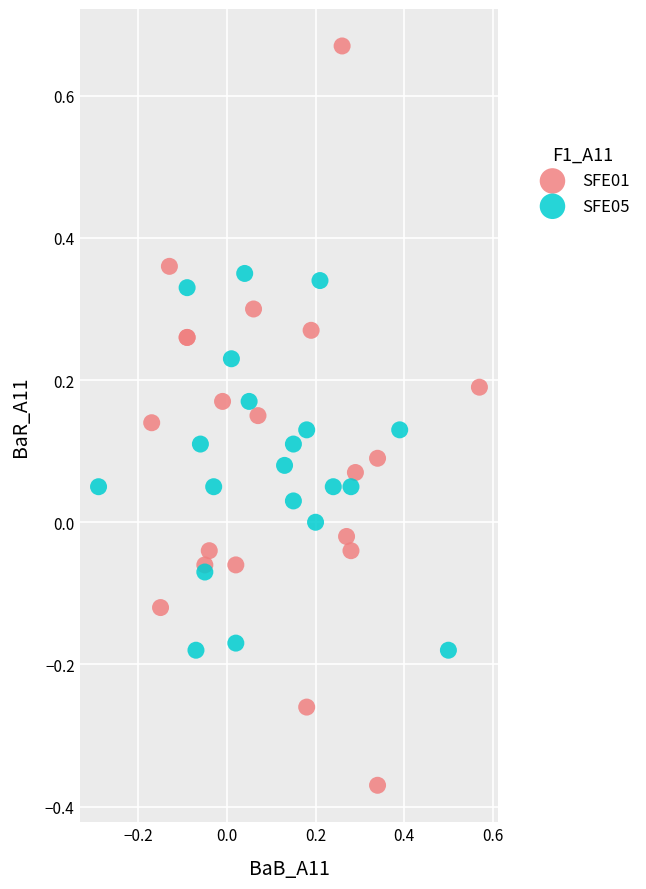

What are all the series names shown in the legend?

SFE01, SFE05